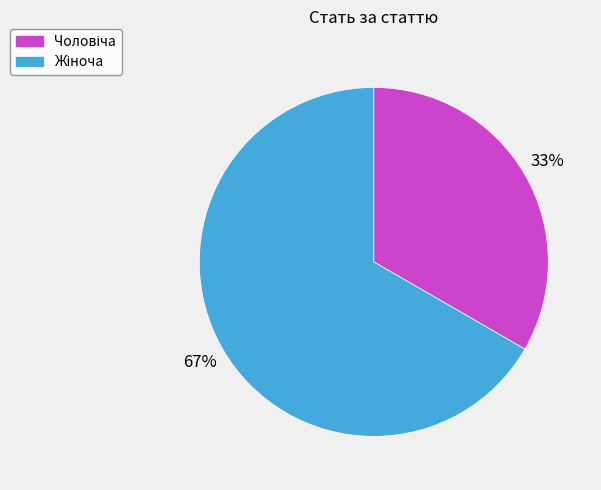

To the nearest percent, what is the average slice percentage?

50%